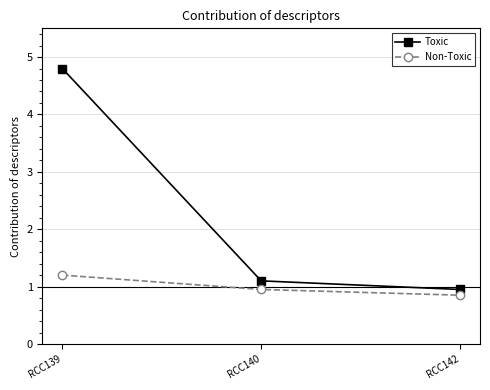

Count the number of categories in the chart.

3